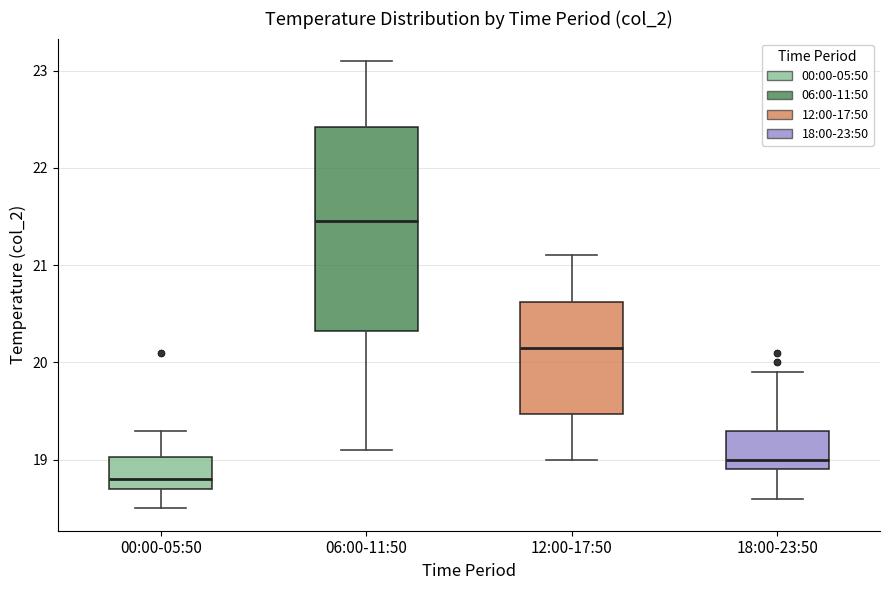

Which box's median line is the lowest?

00:00-05:50